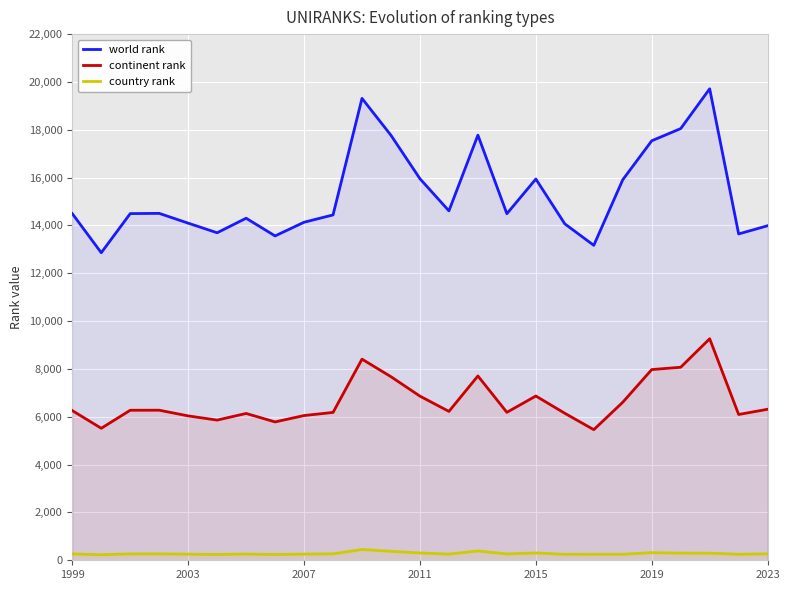

What is the greatest value displayed?

19714